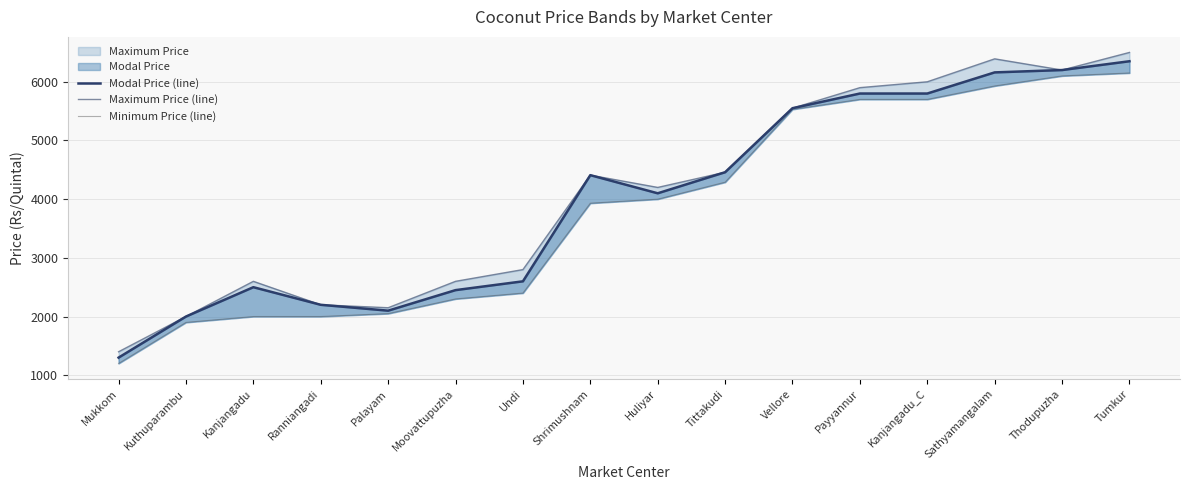

True or false: Modal Price (line) and Maximum Price (line) intersect in this chart.

False